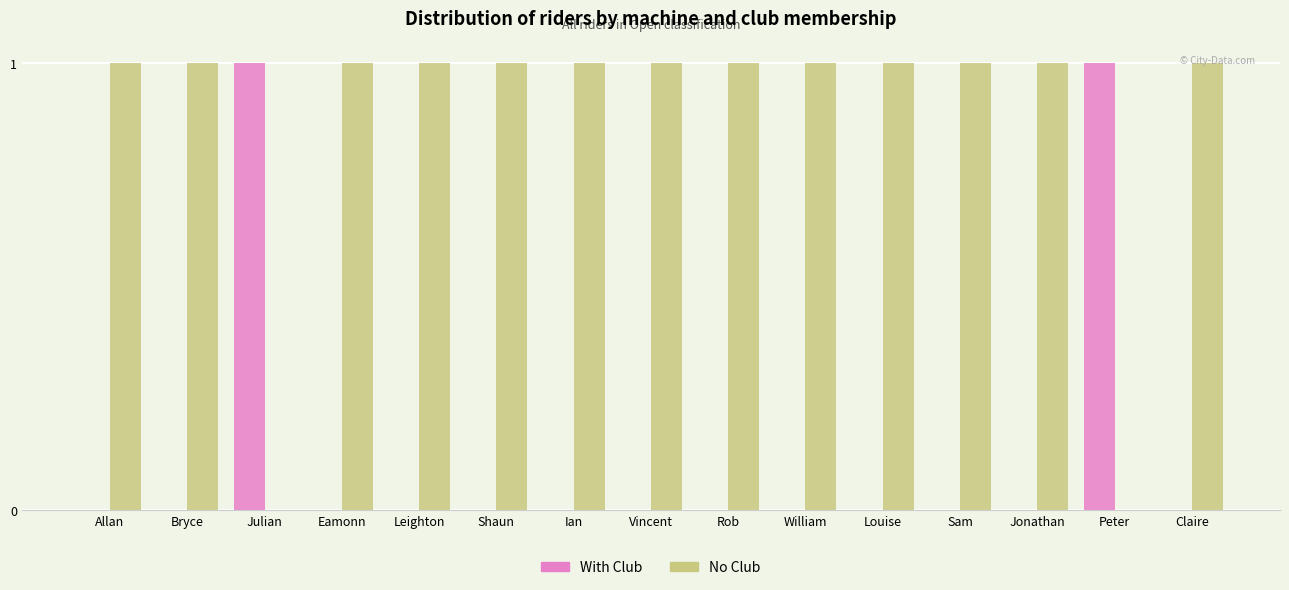

Which series has the largest total across all categories?

No Club